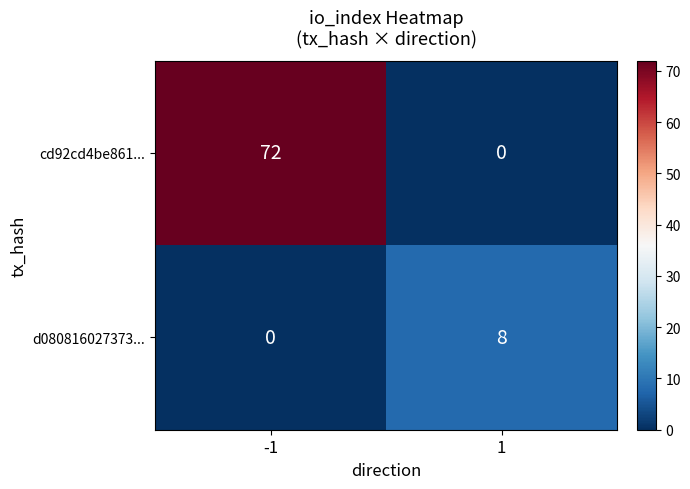

Count the number of data series in this chart.

2